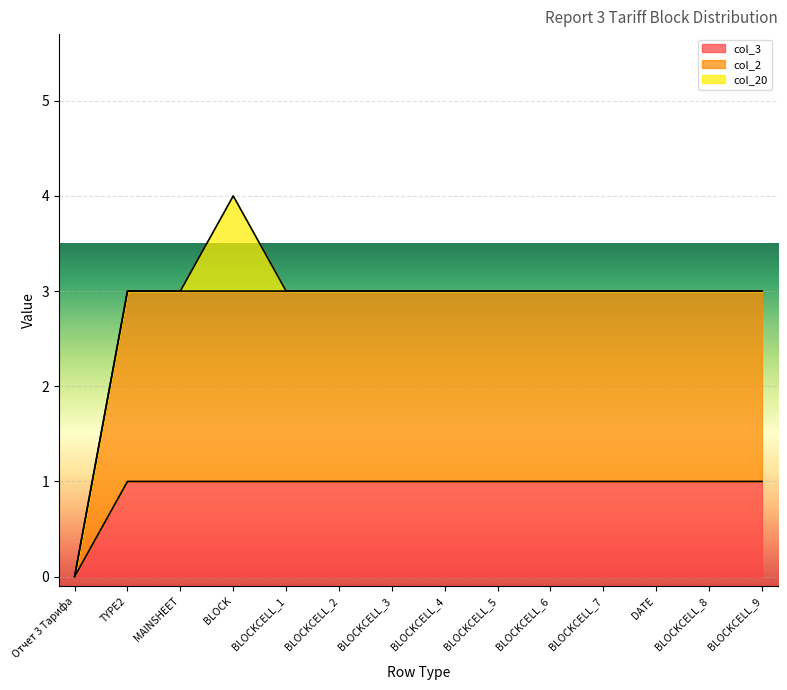

What is the label of the 14th point from the left?

BLOCKCELL_9